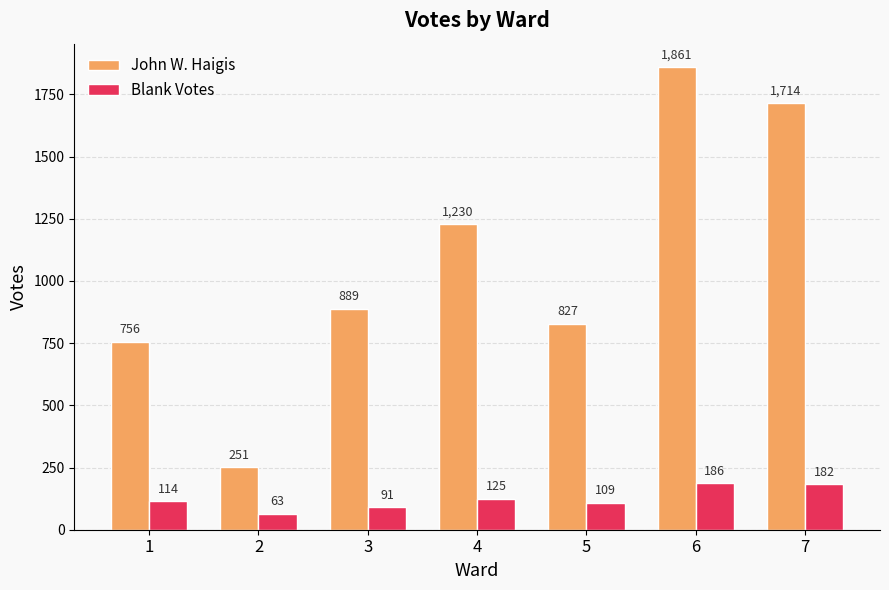

At which category does the chart reach its minimum across all series?

2